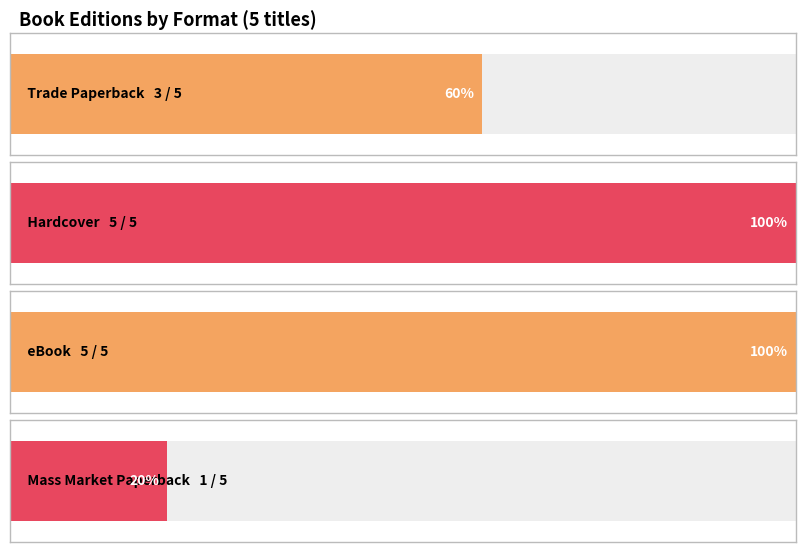

Does the chart contain any negative values?

No